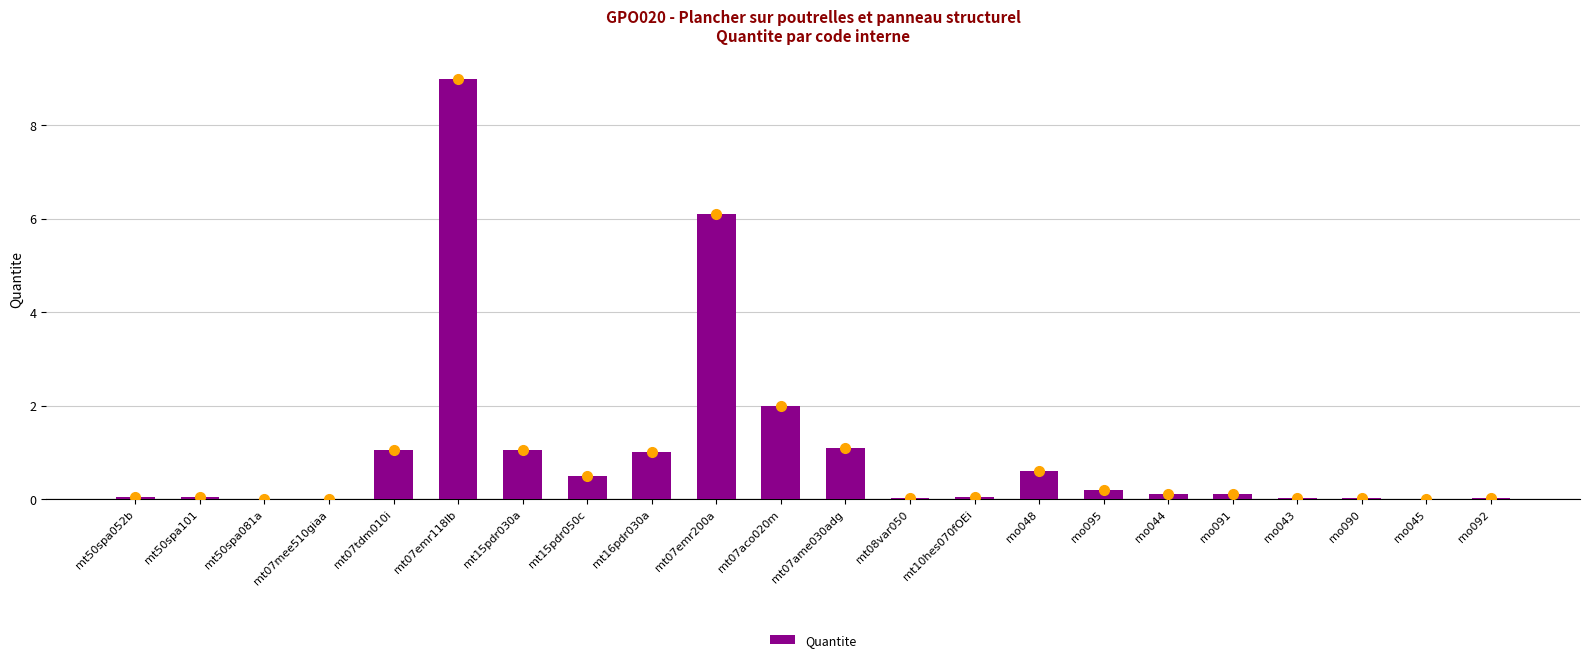

What value does the data have at mt07tdm010i?

1.1